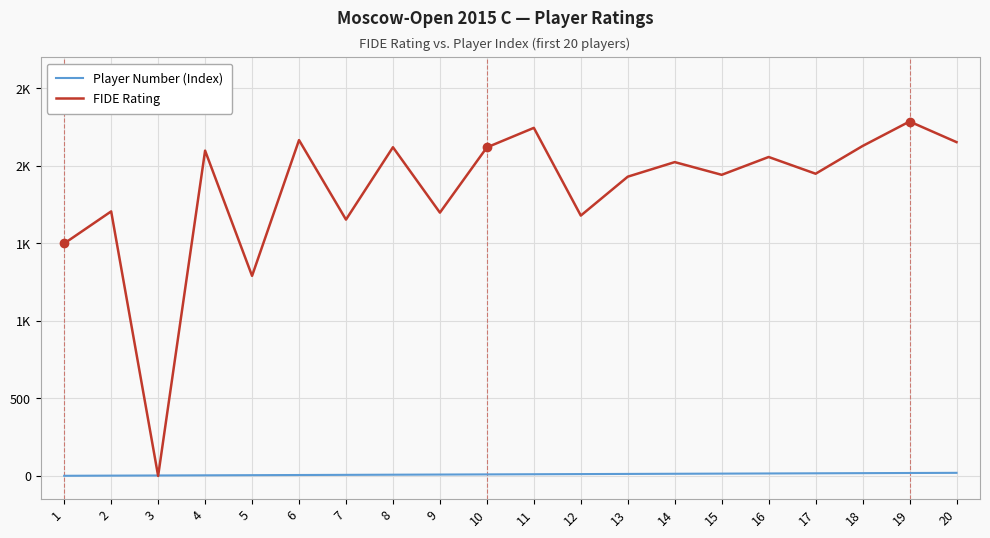

What are all the series names shown in the legend?

Player Number (Index), FIDE Rating